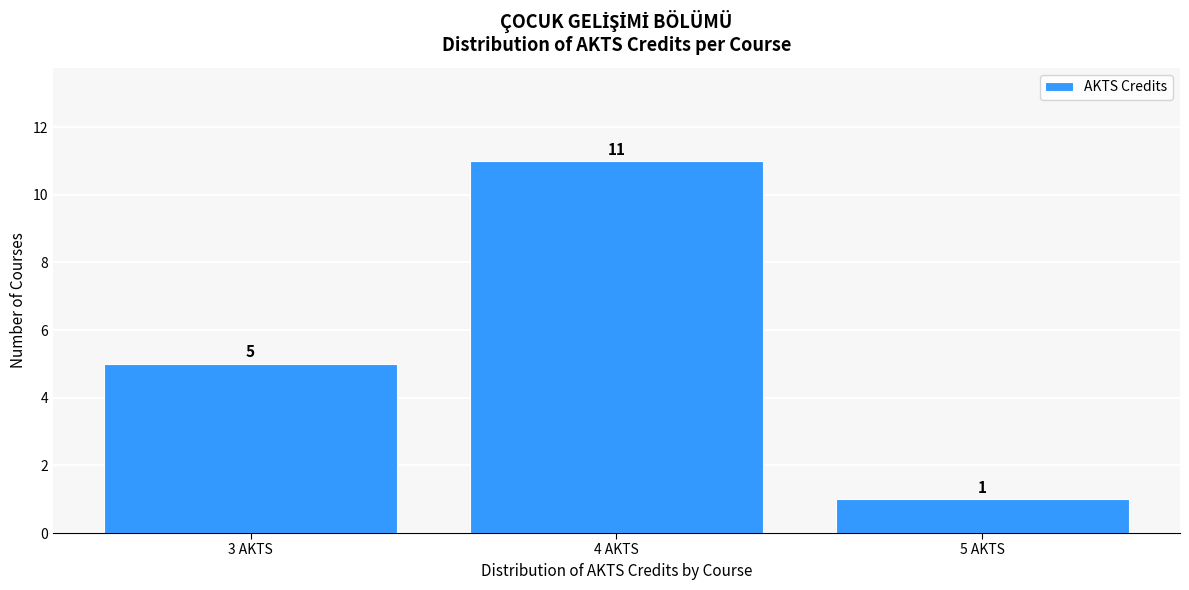

What is the height of the bar covering 2.5 to 3.5 on the x-axis?

5